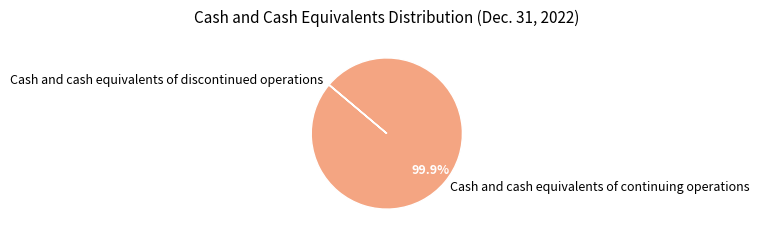

Which category accounts for the majority?

Cash and cash equivalents of continuing operations